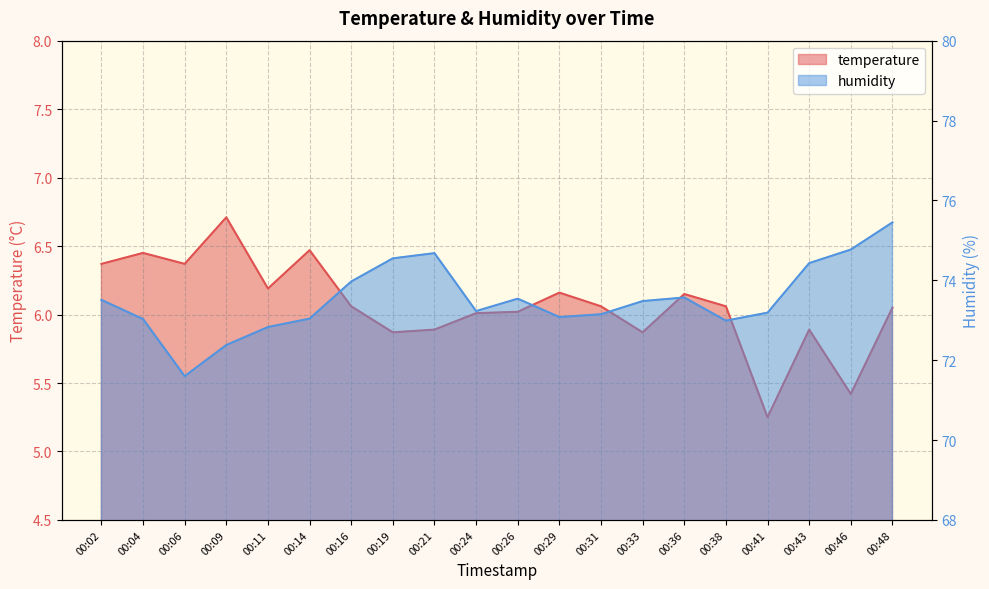

At which category is the sum across all series the highest?

00:48